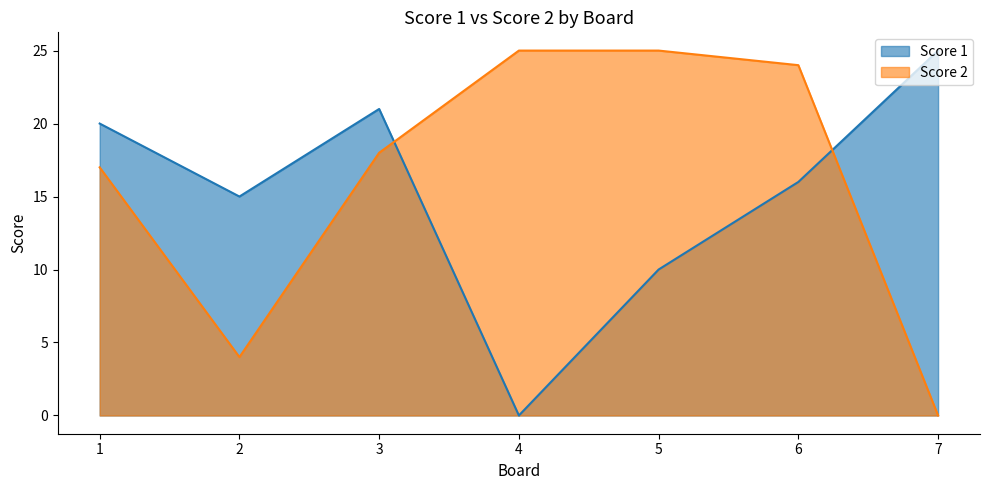

At which label does Score 1 reach its peak?

7